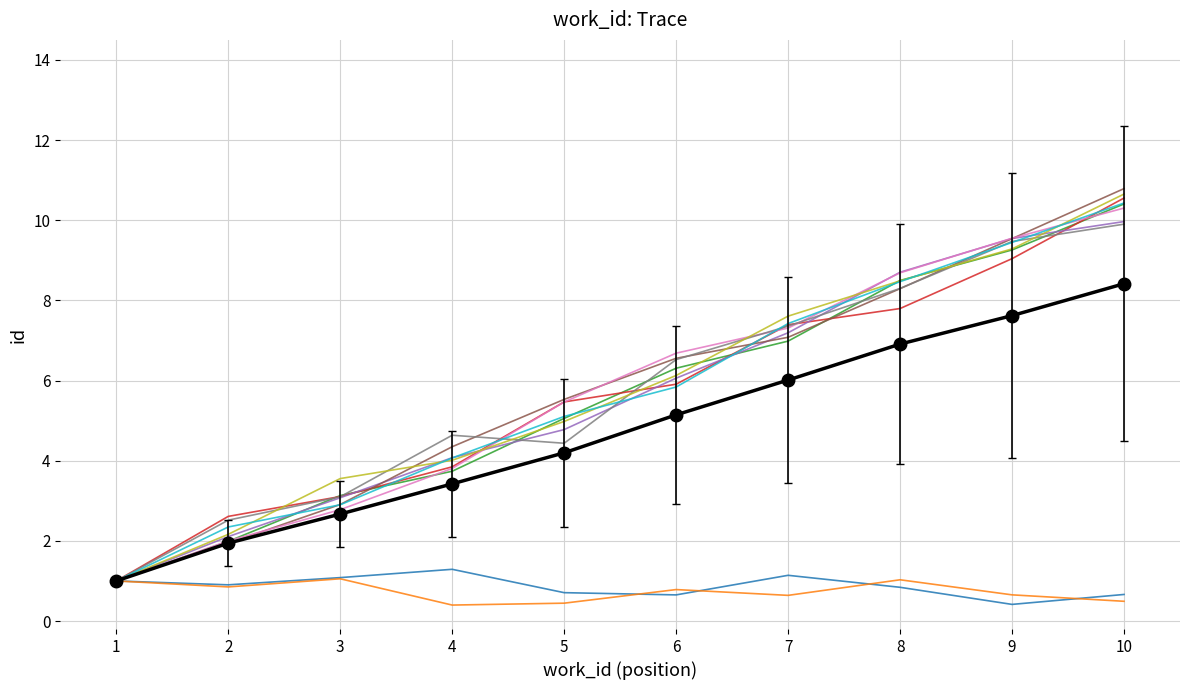

Which label corresponds to the largest value in the chart?

10